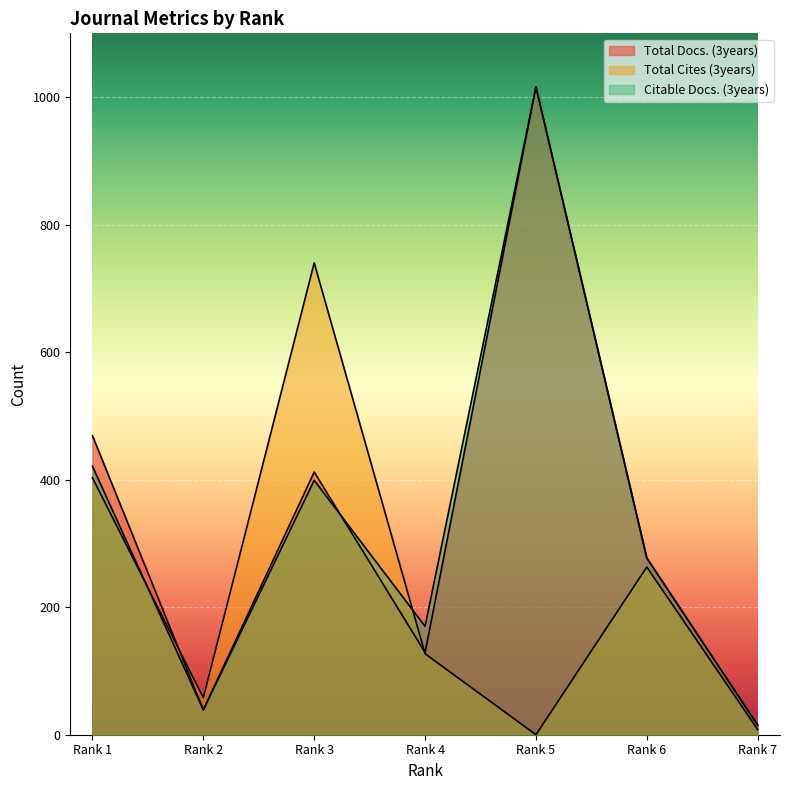

Is the value of Total Docs. (3years) at Rank 3 greater than the value of Citable Docs. (3years) at Rank 5?

No